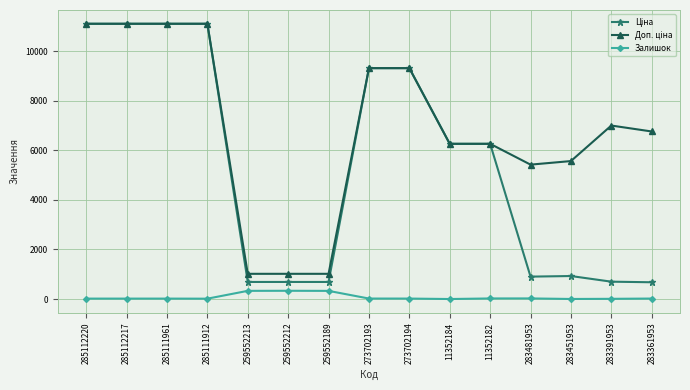

The Залишок series shows 19.0 at 273702193. True or false?

True